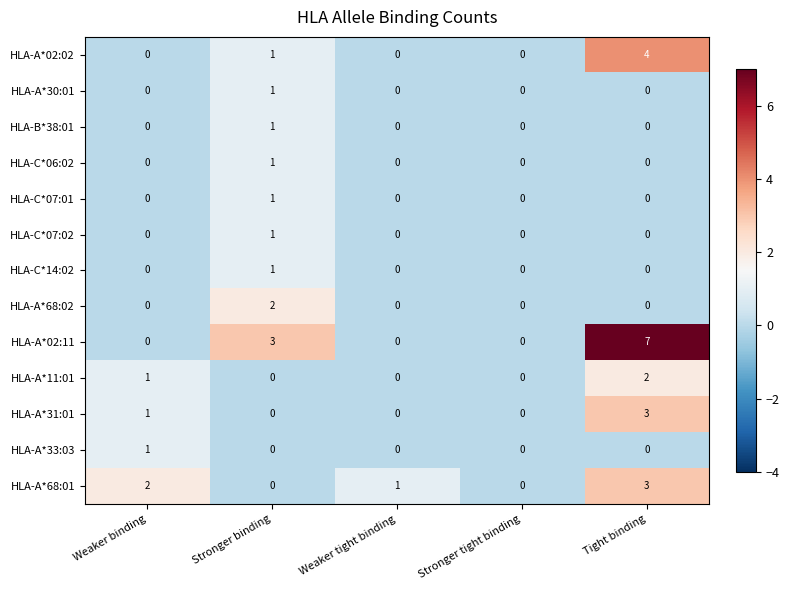

Is it true that HLA-A*02:02 equals 2 at Stronger tight binding?

False